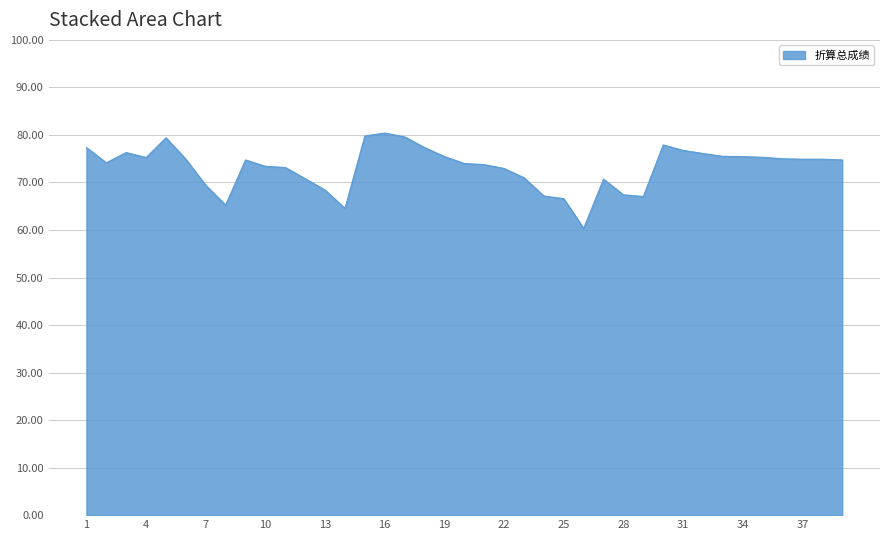

What is the smallest value displayed?

60.4